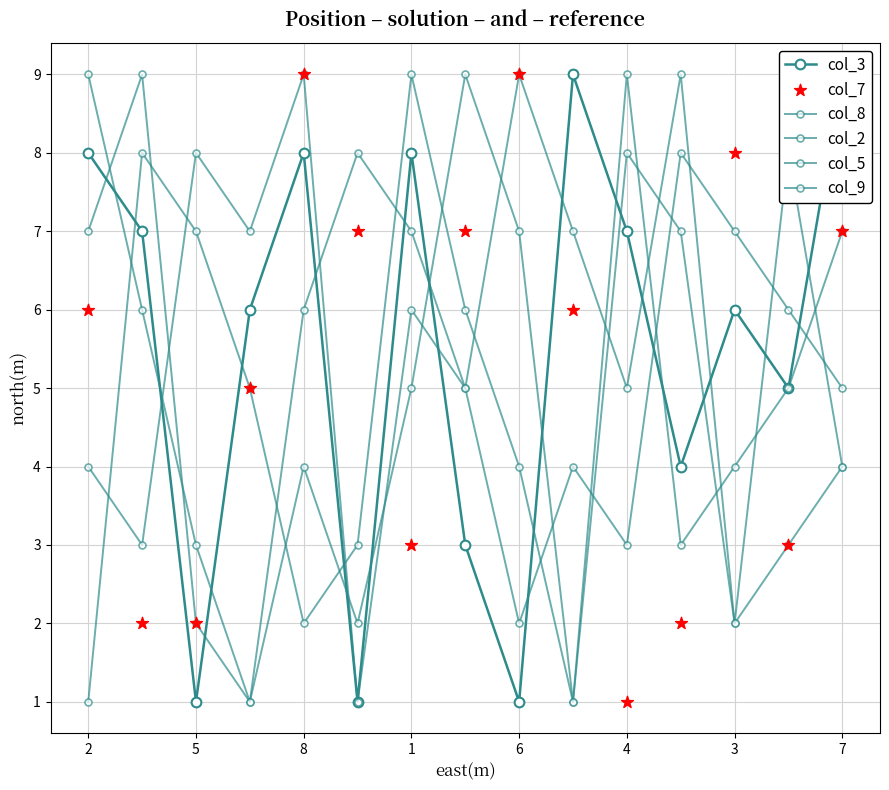

At how many categories does at least one series exceed 1?

15